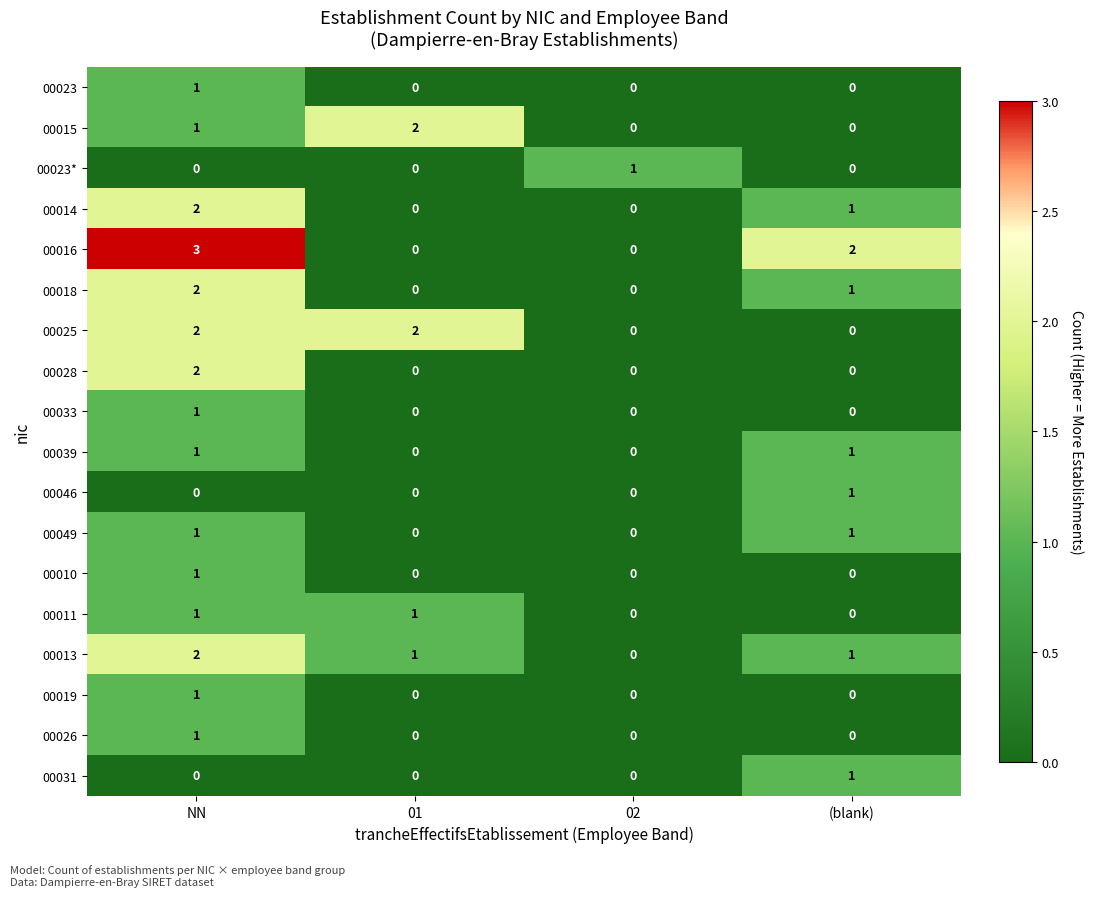

Which series has the largest range (max minus min)?

00016